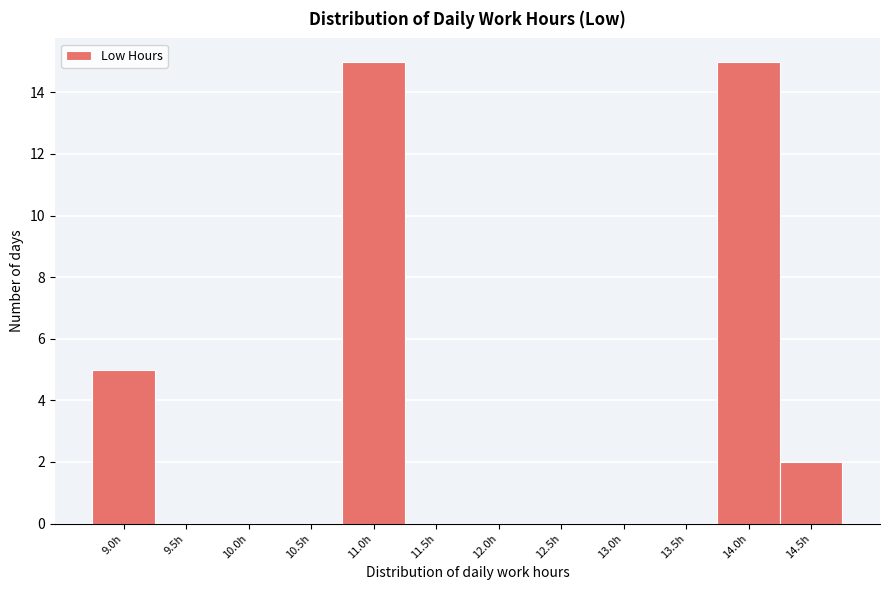

Reading left to right, list all the values displayed in this chart.

9.0h=5	9.5h=0	10.0h=0	10.5h=0	11.0h=15	11.5h=0	12.0h=0	12.5h=0	13.0h=0	13.5h=0	14.0h=15	14.5h=2